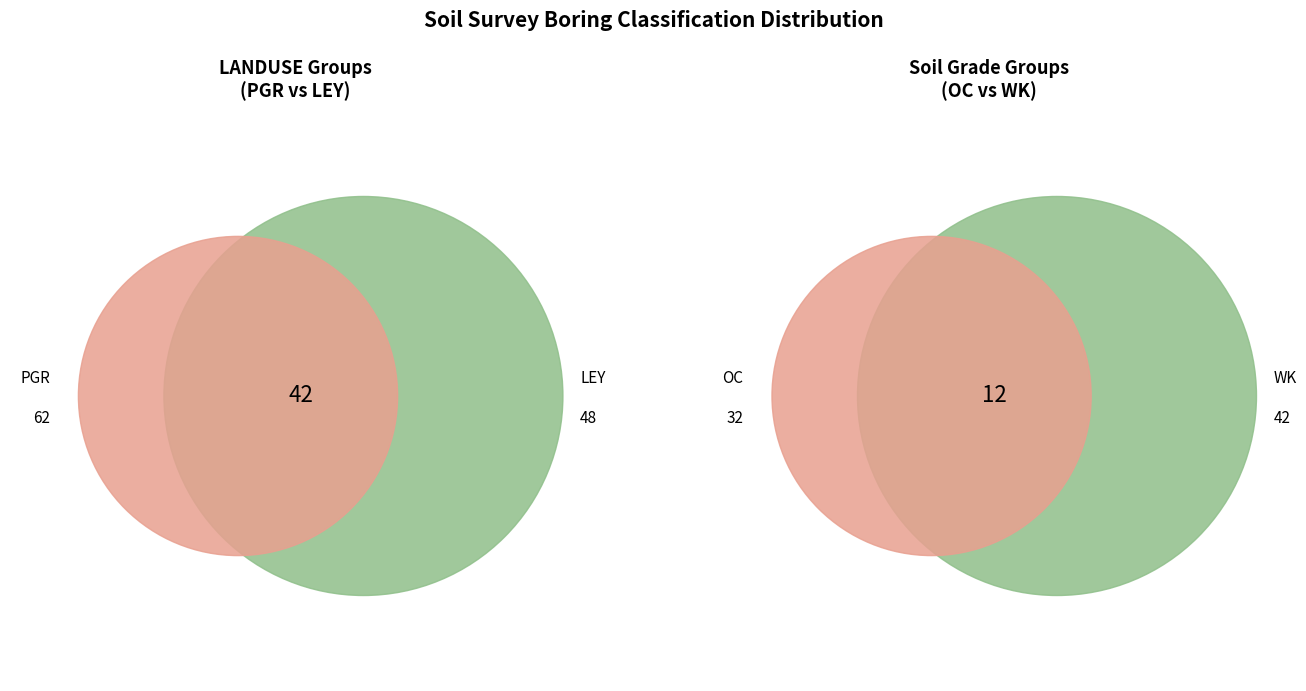

To the nearest percent, what is the average slice percentage?

50%